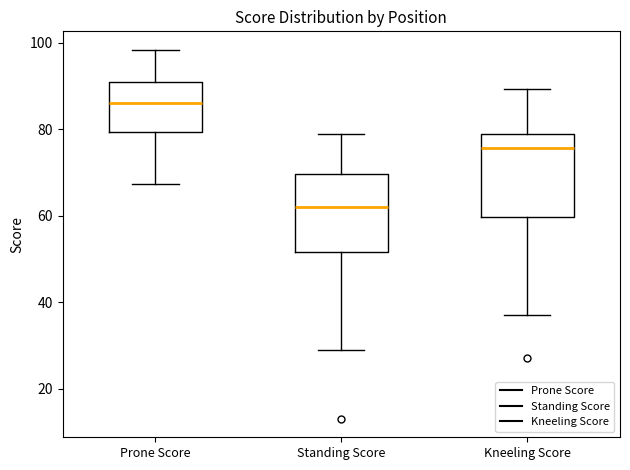

Reading left to right, transcribe this box plot: for each box, give where its median line is, the range the box spans, and where its two whiskers end, as read against the y-axis. The values are not printed on the chart, so give them approximately, as read against the axis.

Prone Score: median 86, box 80 to 90, whiskers 68 to 98
Standing Score: median 62, box 52 to 70, whiskers 30 to 78
Kneeling Score: median 76, box 60 to 80, whiskers 38 to 90